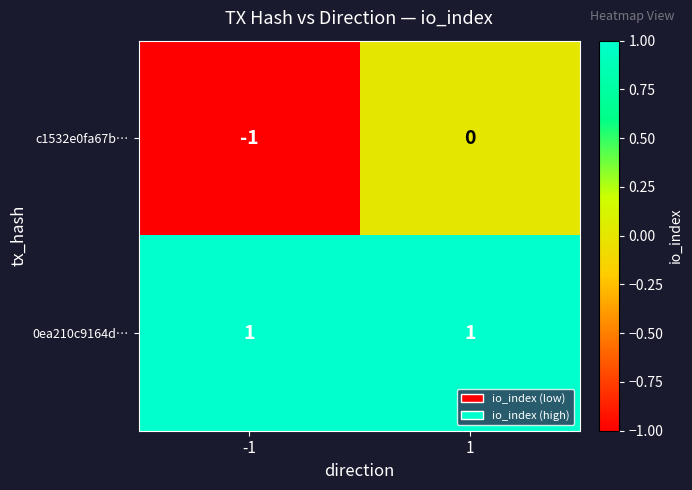

Reading left to right, what are all the values shown in this chart?

c1532e0fa67b…: -1	0
0ea210c9164d…: 1	1